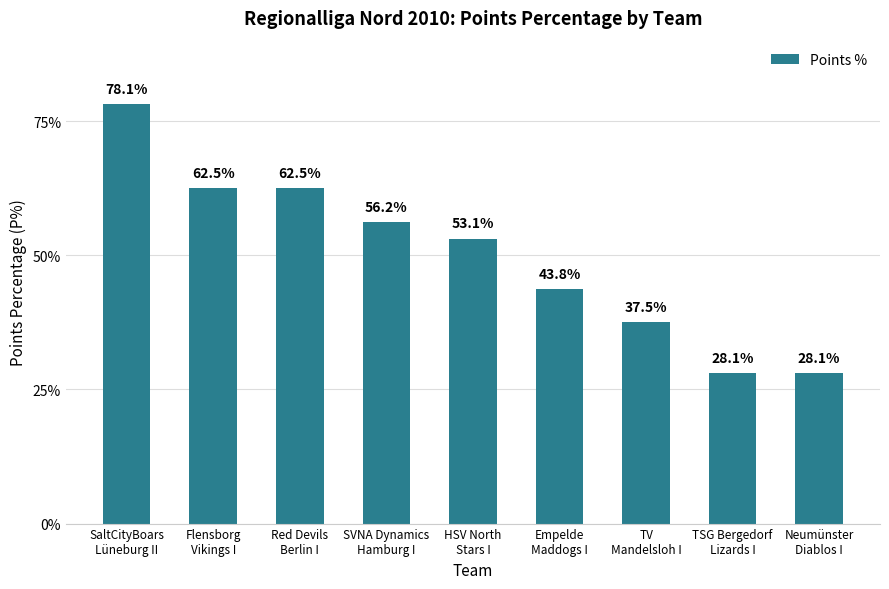

What position from the right is SaltCityBoars
Lüneburg II?

9